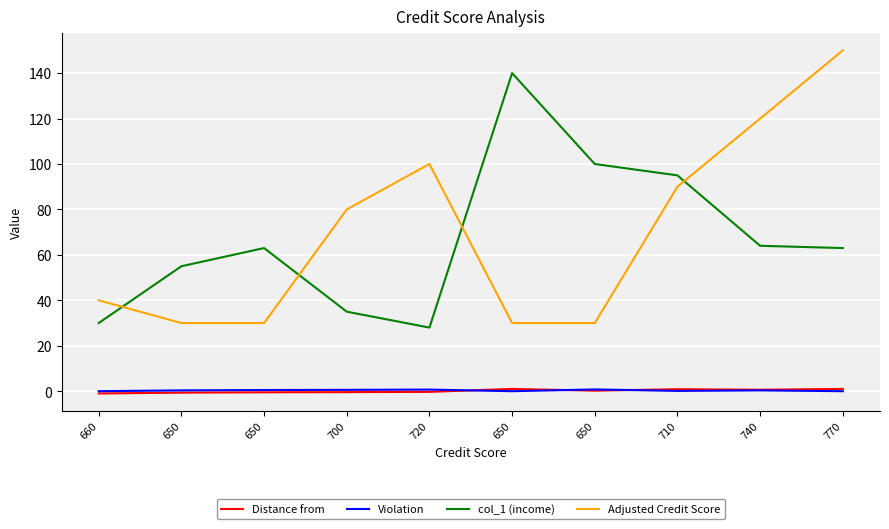

What are all the series names shown in the legend?

Distance from, Violation, col_1 (income), Adjusted Credit Score